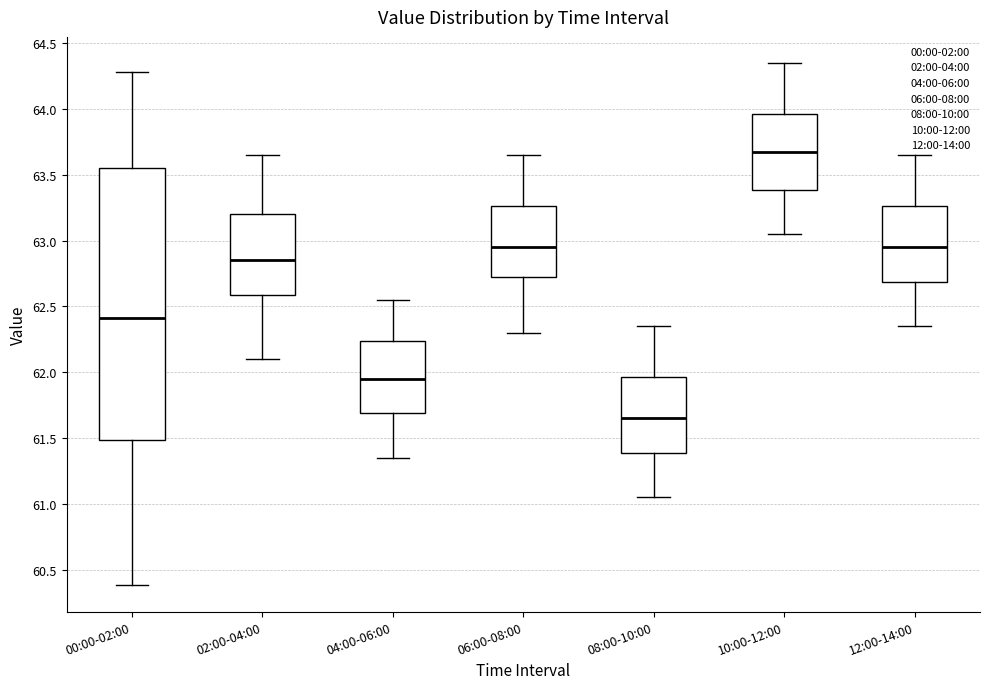

Which box is the tallest, from its lower edge to its upper edge?

00:00-02:00